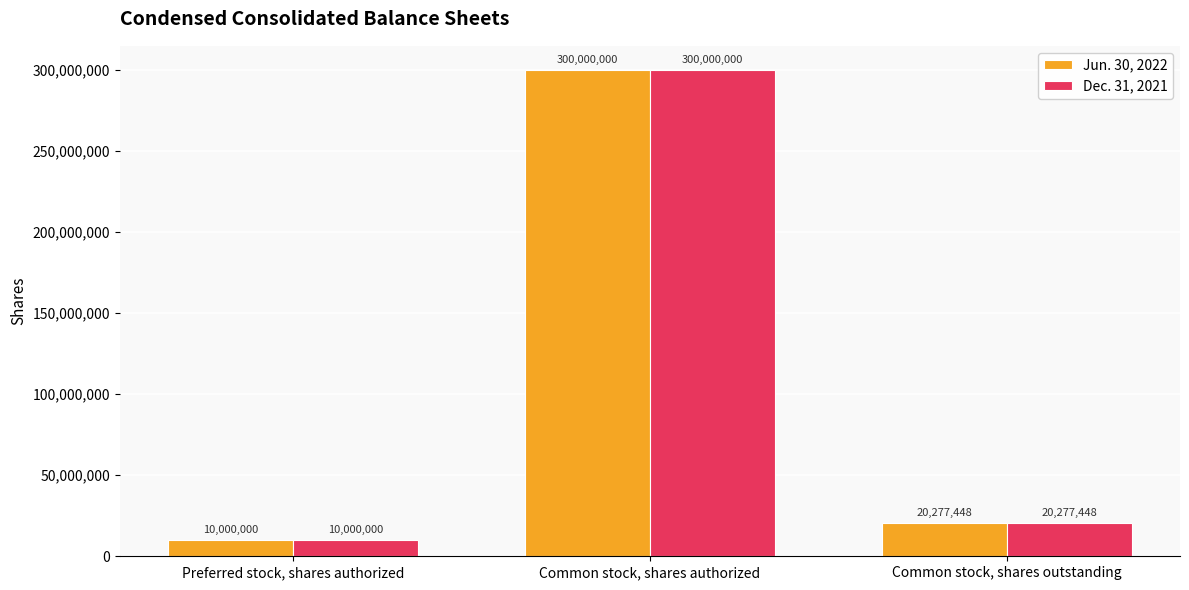

What is the label of the 2nd bar from the right?

Common stock, shares authorized